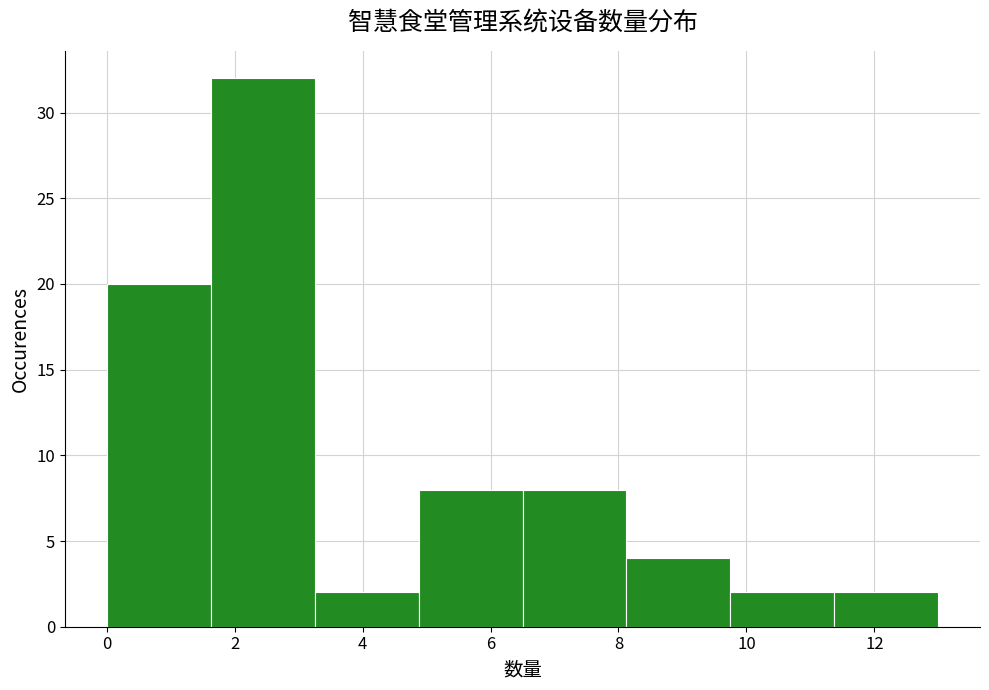

Reading left to right, transcribe this chart: for each bar, give the range it covers on the x-axis and its height. Neither the bar edges nor the heights are printed on the chart, so give them approximately, as read against the axes.

0.0 to 1.6: 20
1.6 to 3.2: 32
3.2 to 4.8: 2
4.8 to 6.6: 8
6.6 to 8.2: 8
8.2 to 9.8: 4
9.8 to 11.4: 2
11.4 to 13.0: 2